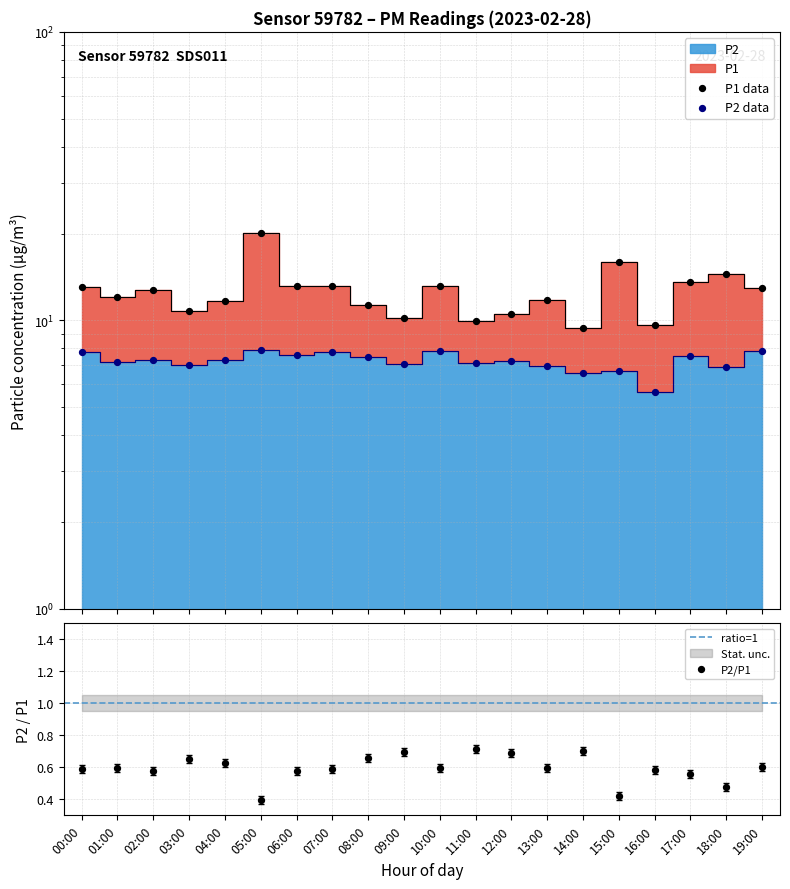

At how many categories does at least one series exceed 16?

1